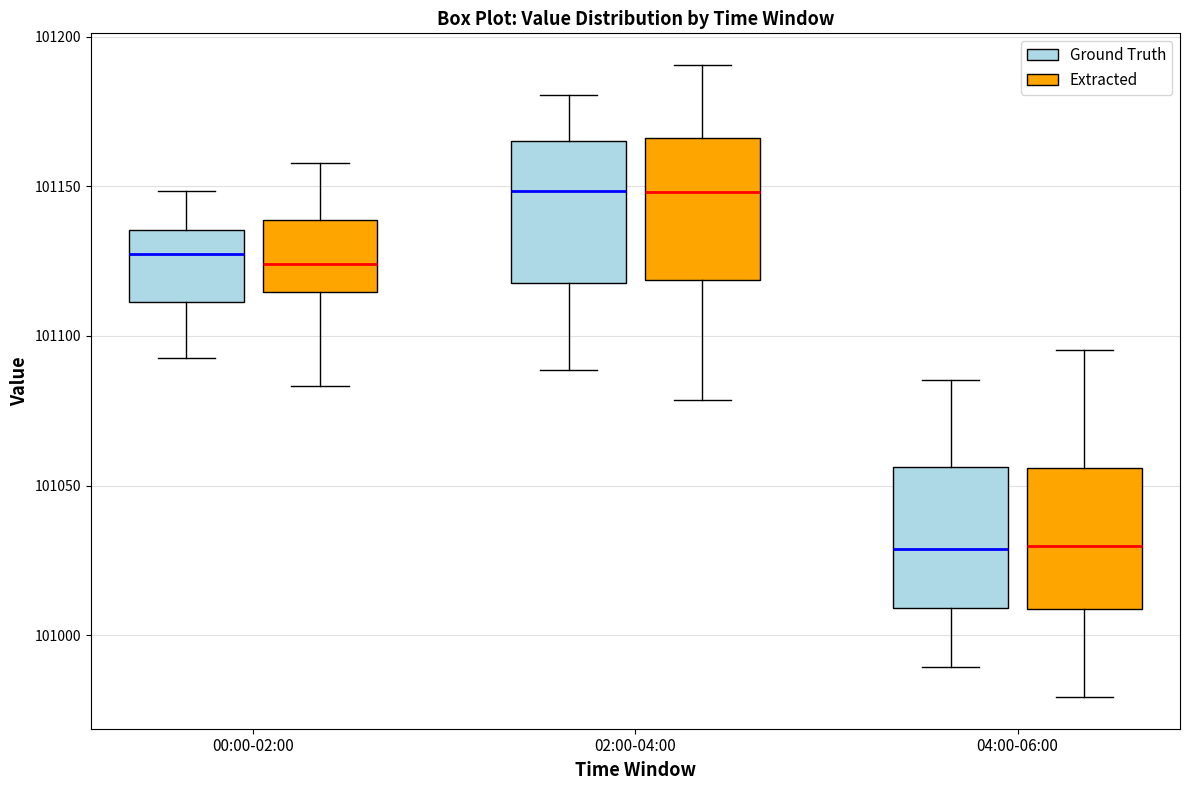

Reading left to right, transcribe this box plot: for each box, give where its median line is, the range the box spans, and where its two whiskers end, as read against the y-axis. The values are not printed on the chart, so give them approximately, as read against the axis.

00:00-02:00 (Ground Truth): median 101125, box 101110 to 101135, whiskers 101095 to 101150
00:00-02:00 (Extracted): median 101125, box 101115 to 101140, whiskers 101085 to 101160
02:00-04:00 (Ground Truth): median 101150, box 101120 to 101165, whiskers 101090 to 101180
02:00-04:00 (Extracted): median 101150, box 101120 to 101165, whiskers 101080 to 101190
04:00-06:00 (Ground Truth): median 101030, box 101010 to 101055, whiskers 100990 to 101085
04:00-06:00 (Extracted): median 101030, box 101010 to 101055, whiskers 100980 to 101095